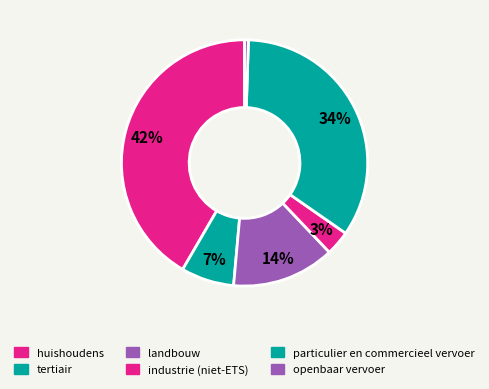

Which category has the biggest portion of the pie?

huishoudens